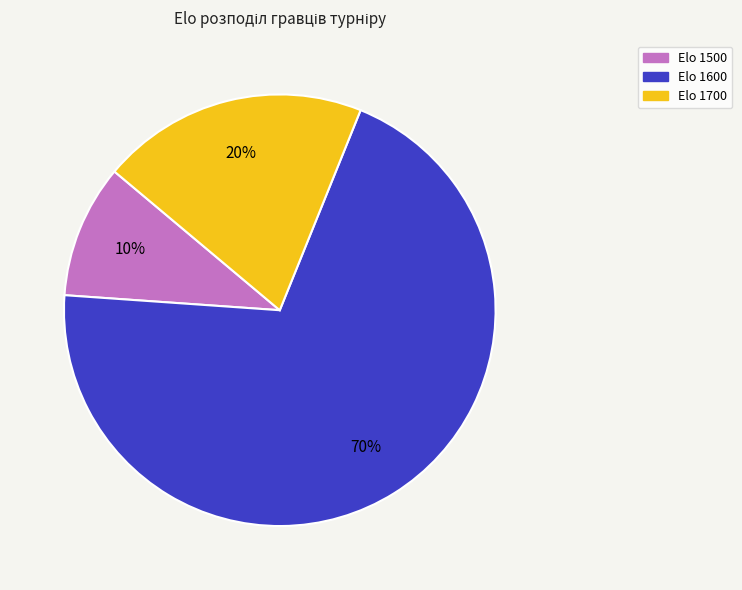

The Elo 1500 slice represents 10% of the pie. True or false?

True